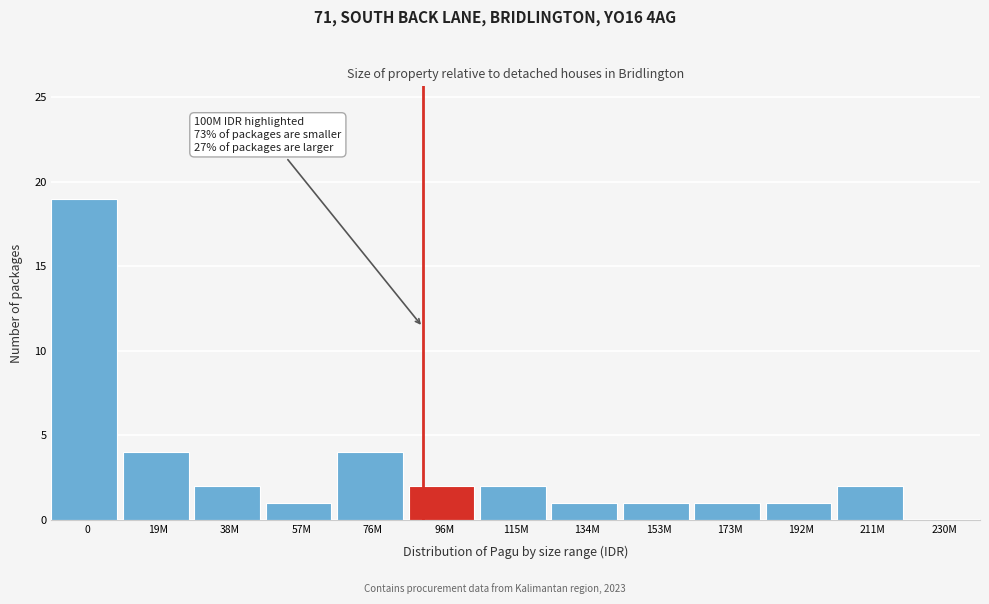

Reading right to left, what are all the values shown in this chart?

230M=0	211M=2	192M=1	173M=1	153M=1	134M=1	115M=2	96M=2	76M=4	57M=1	38M=2	19M=4	0=19